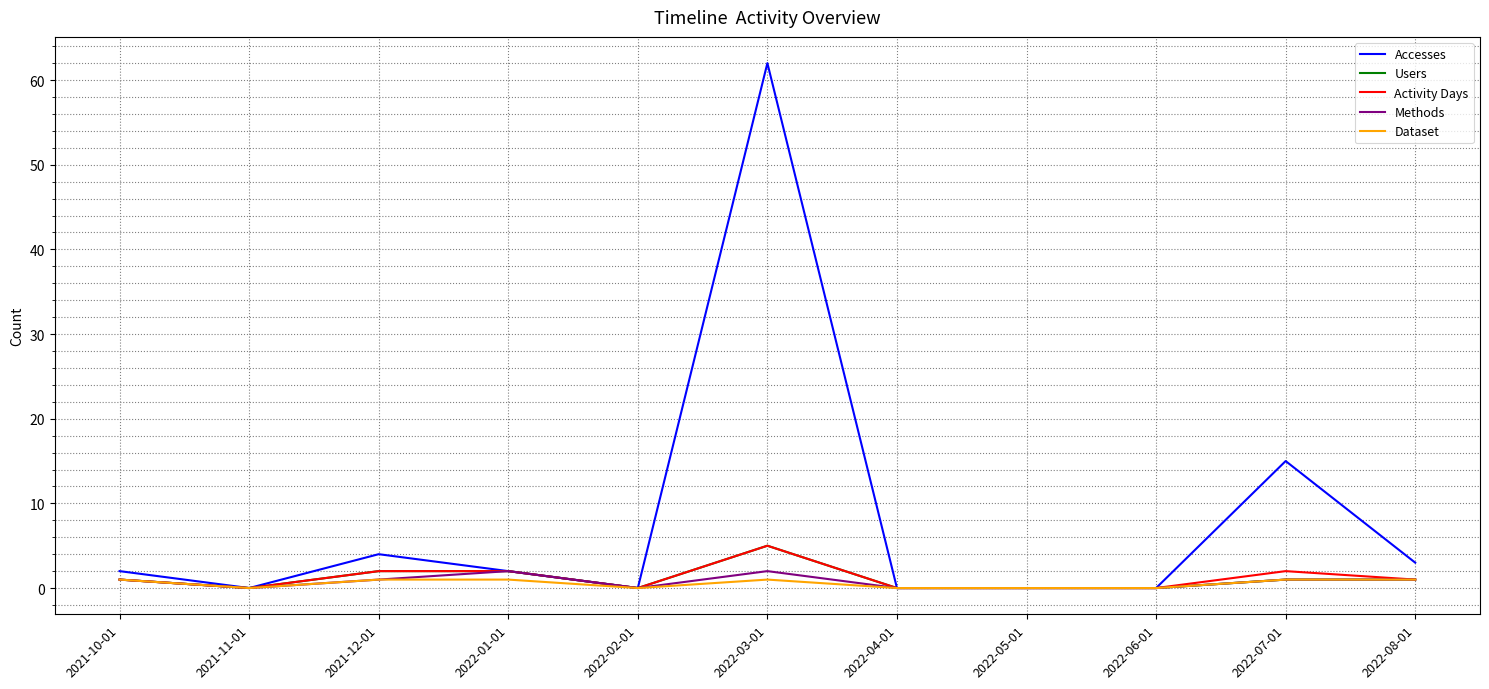

What is the greatest value displayed?

62